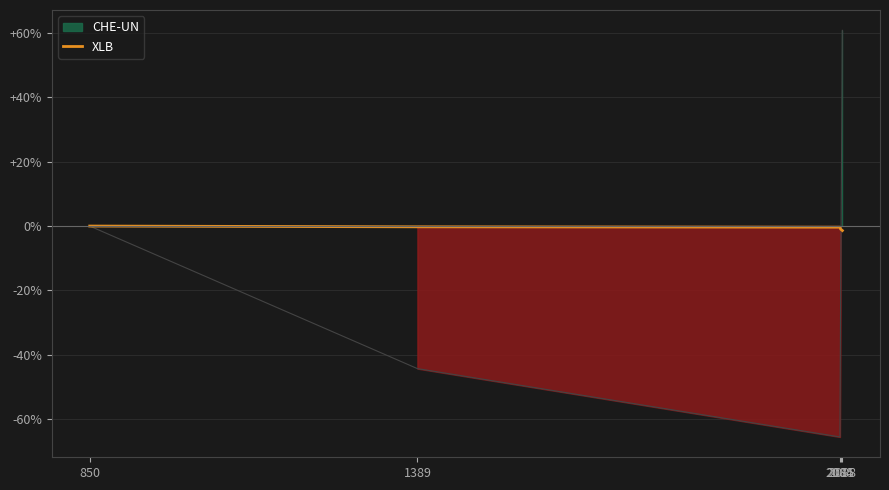

Count the values in the range 0 to 1.

1